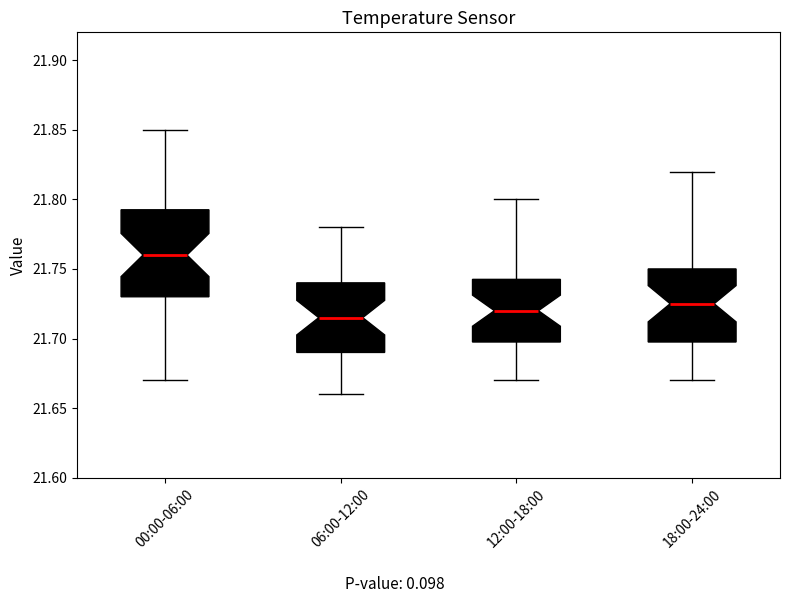

Reading left to right, transcribe this box plot: for each box, give where its median line is, the range the box spans, and where its two whiskers end, as read against the y-axis. The values are not printed on the chart, so give them approximately, as read against the axis.

00:00-06:00: median 21.760, box 21.730 to 21.795, whiskers 21.670 to 21.850
06:00-12:00: median 21.715, box 21.690 to 21.740, whiskers 21.660 to 21.780
12:00-18:00: median 21.720, box 21.700 to 21.745, whiskers 21.670 to 21.800
18:00-24:00: median 21.725, box 21.700 to 21.750, whiskers 21.670 to 21.820